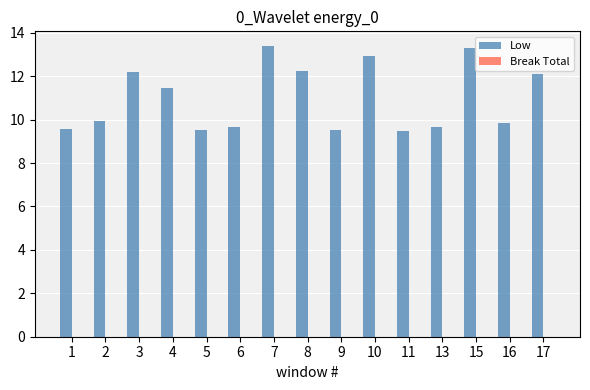

Which has a higher value, 13 or 4?

4